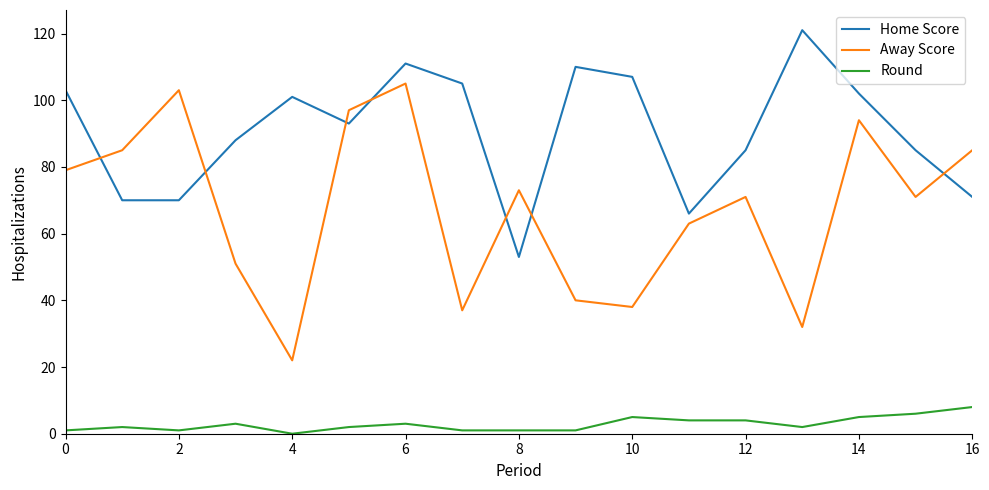

Which series has the largest range (max minus min)?

Away Score